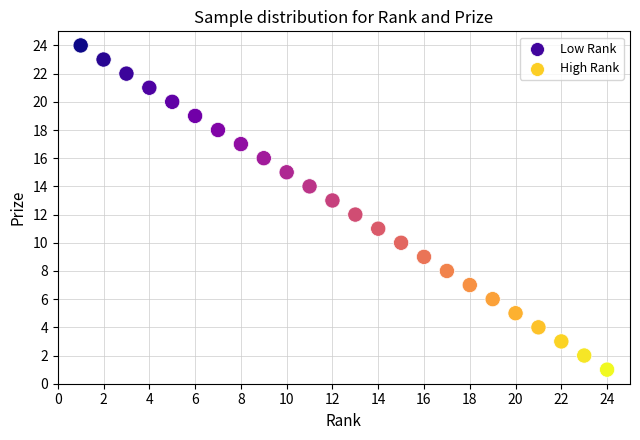

What is the range of Y values (max minus min)?

23